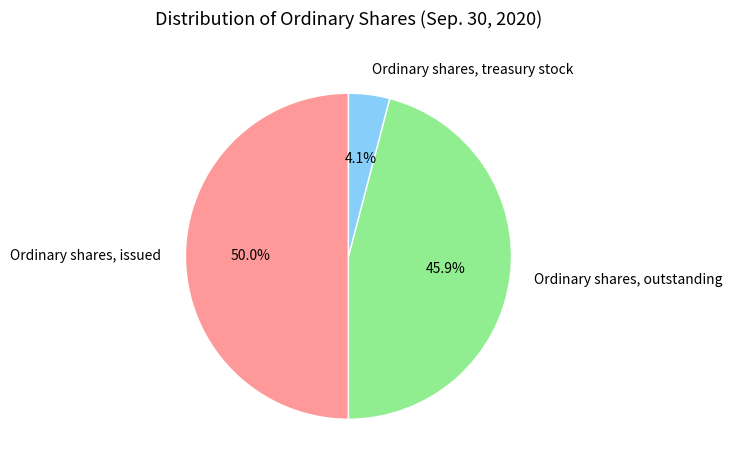

What portion of the pie excludes Ordinary shares, outstanding?

54.1%